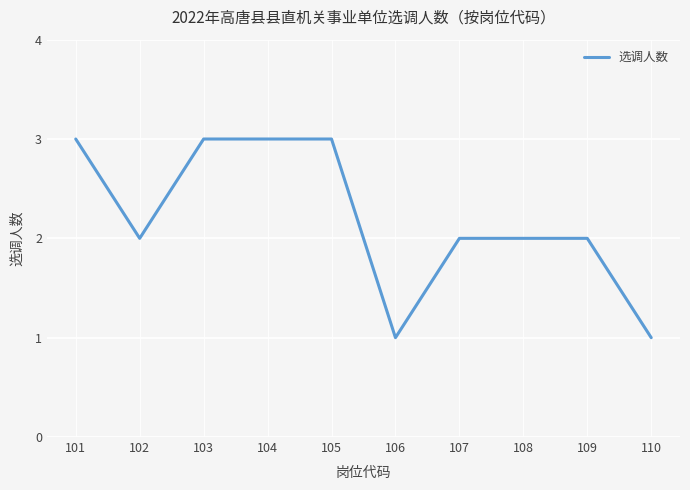

The value at 107 is 2. True or false?

True